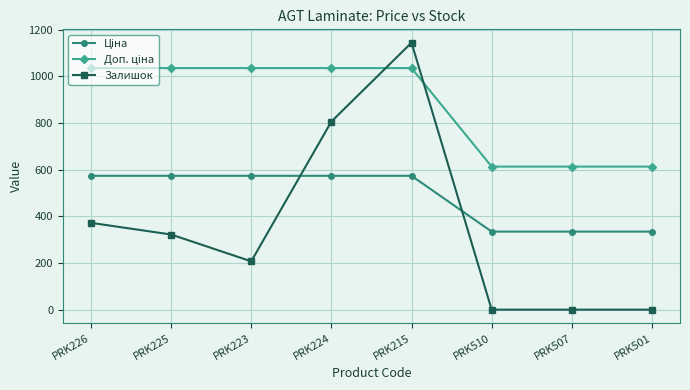

Which category has the highest value in the Залишок series?

PRK215